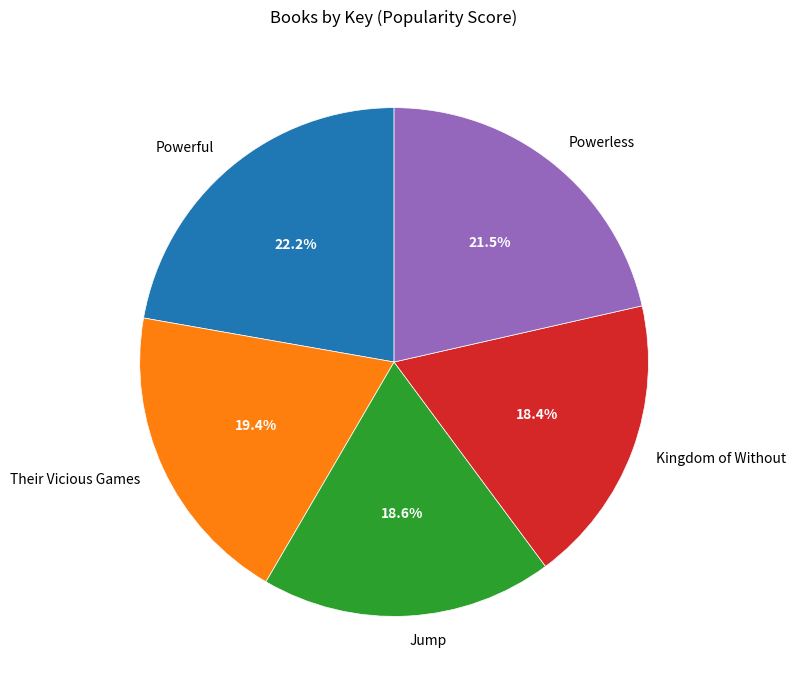

What percentage is NOT represented by Kingdom of Without?

81.6%